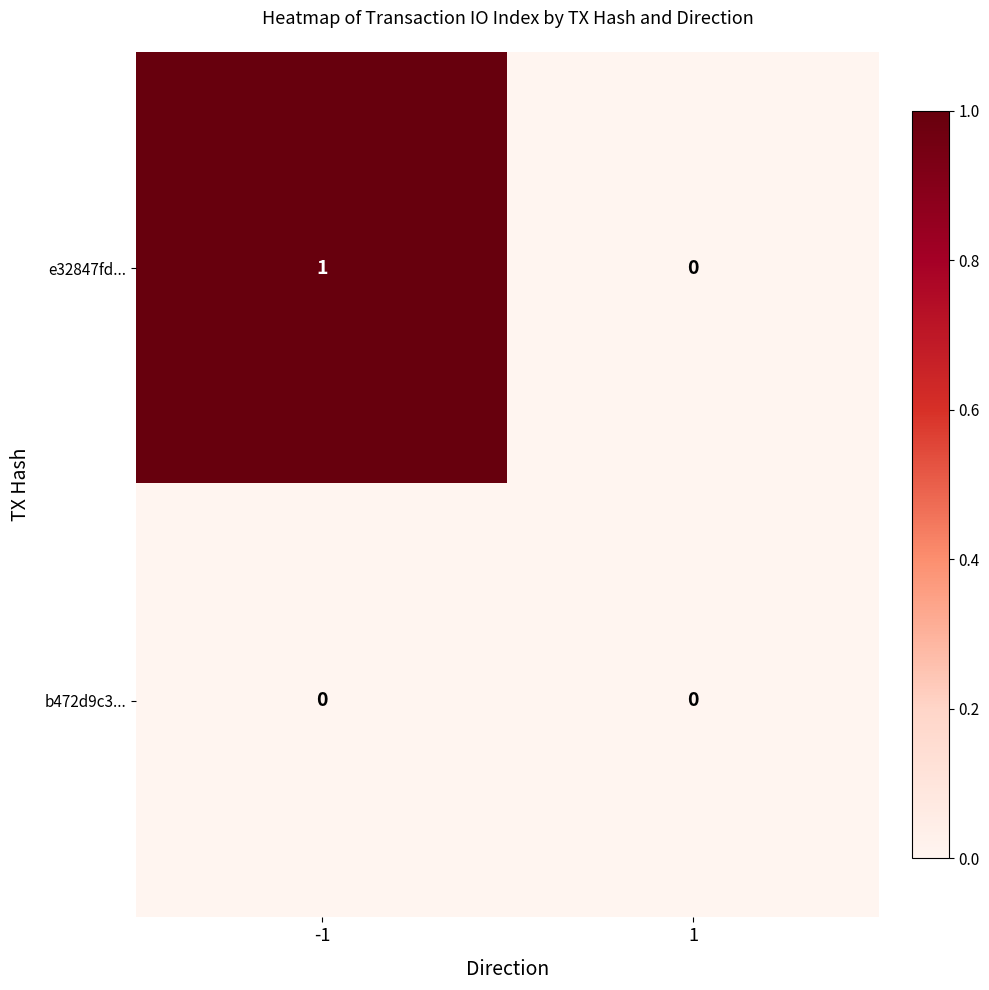

Rank the series by their maximum value, from lowest to highest.

b472d9c3..., e32847fd...